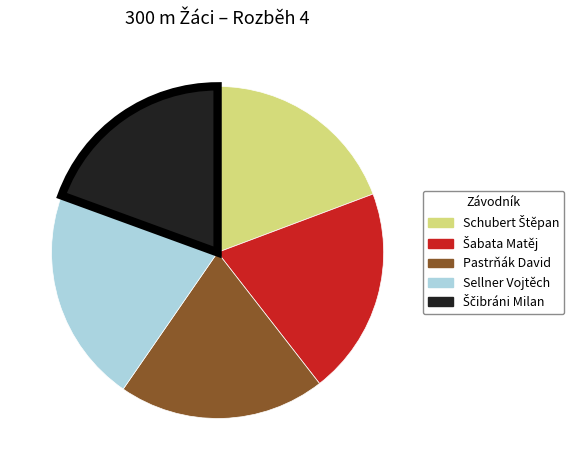

True or false: Sellner Vojtěch accounts for 29% of the total.

False